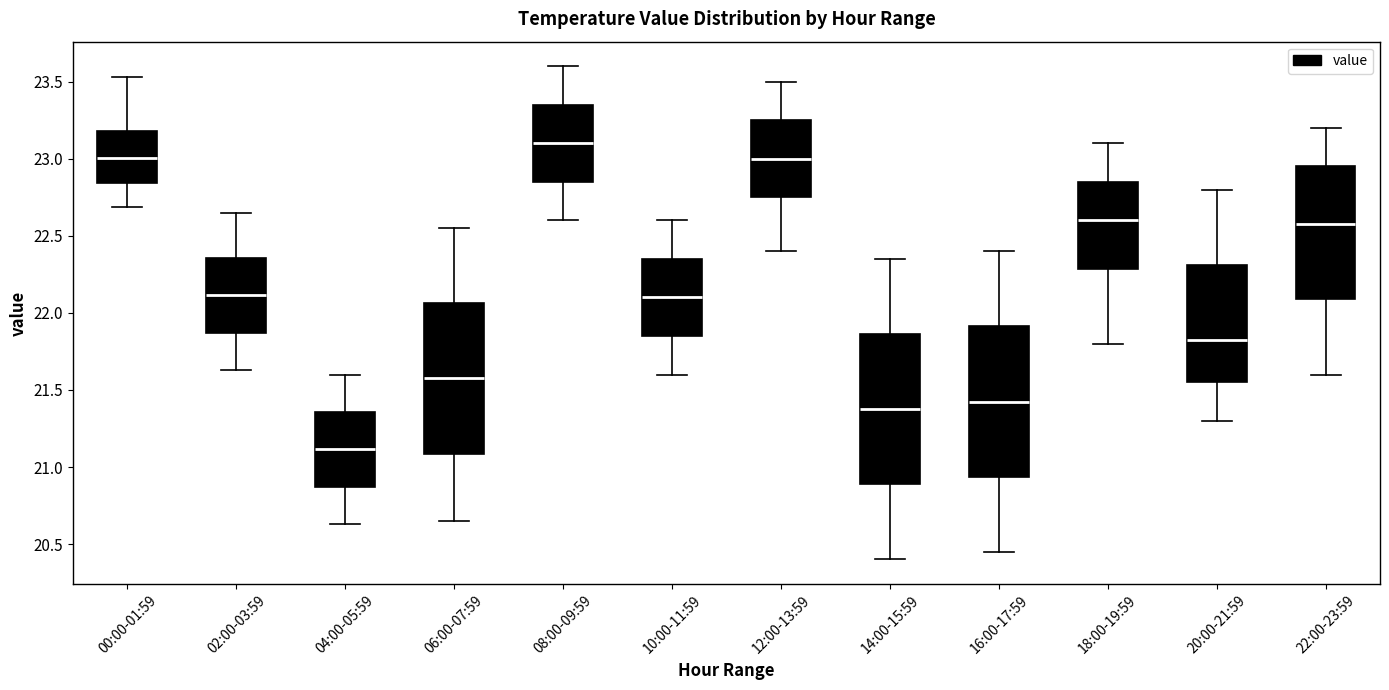

Reading left to right, transcribe this box plot: for each box, give where its median line is, the range the box spans, and where its two whiskers end, as read against the y-axis. The values are not printed on the chart, so give them approximately, as read against the axis.

00:00-01:59: median 23.00, box 22.85 to 23.20, whiskers 22.70 to 23.55
02:00-03:59: median 22.10, box 21.85 to 22.35, whiskers 21.65 to 22.65
04:00-05:59: median 21.10, box 20.85 to 21.35, whiskers 20.65 to 21.60
06:00-07:59: median 21.60, box 21.10 to 22.05, whiskers 20.65 to 22.55
08:00-09:59: median 23.10, box 22.85 to 23.35, whiskers 22.60 to 23.60
10:00-11:59: median 22.10, box 21.85 to 22.35, whiskers 21.60 to 22.60
12:00-13:59: median 23.00, box 22.75 to 23.25, whiskers 22.40 to 23.50
14:00-15:59: median 21.40, box 20.90 to 21.85, whiskers 20.40 to 22.35
16:00-17:59: median 21.45, box 20.95 to 21.90, whiskers 20.45 to 22.40
18:00-19:59: median 22.60, box 22.30 to 22.85, whiskers 21.80 to 23.10
20:00-21:59: median 21.85, box 21.55 to 22.30, whiskers 21.30 to 22.80
22:00-23:59: median 22.60, box 22.10 to 22.95, whiskers 21.60 to 23.20